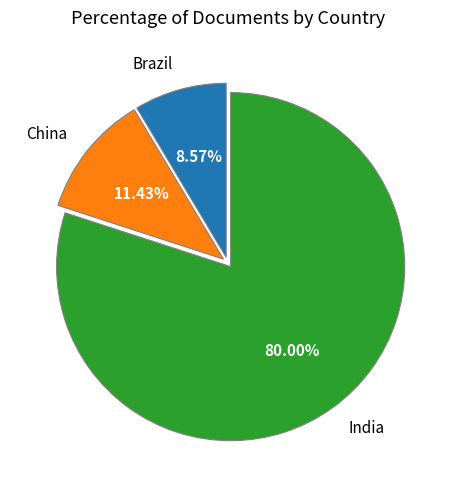

To the nearest percent, what portion does China represent?

11%